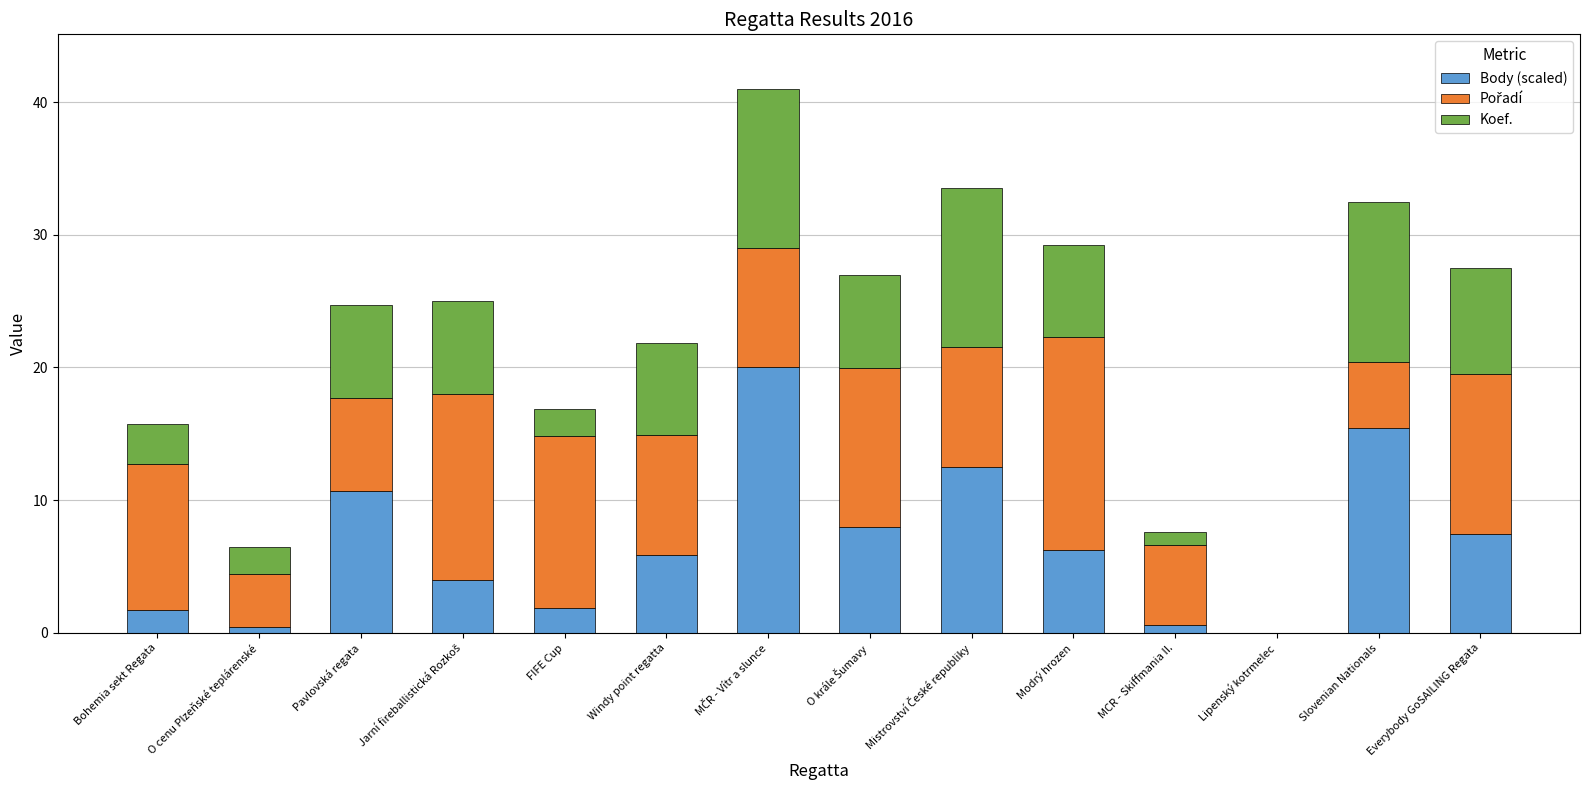

What is the highest value of the Body (scaled) series?

20.0